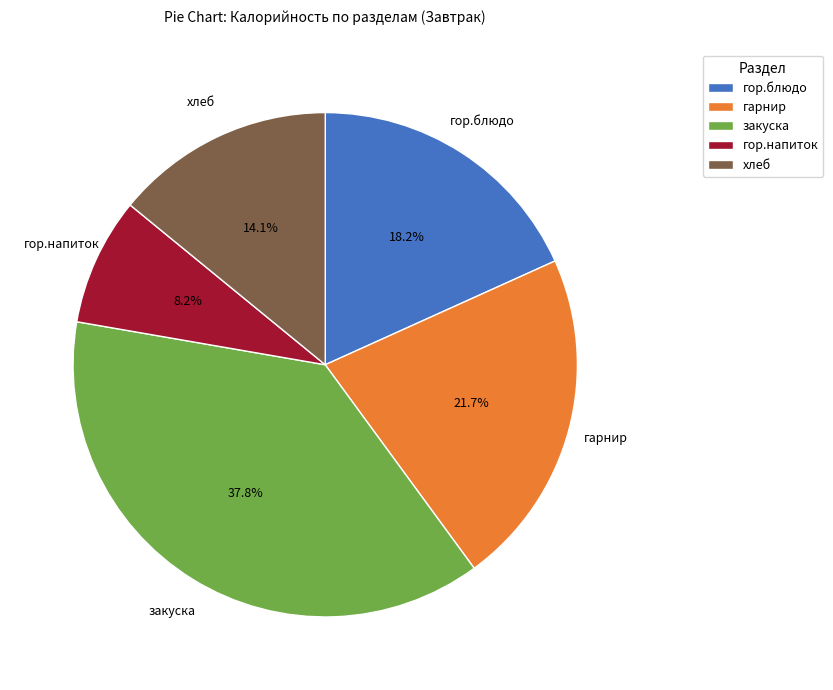

Approximately how many times larger is the value at хлеб compared to гор.блюдо?

0.8